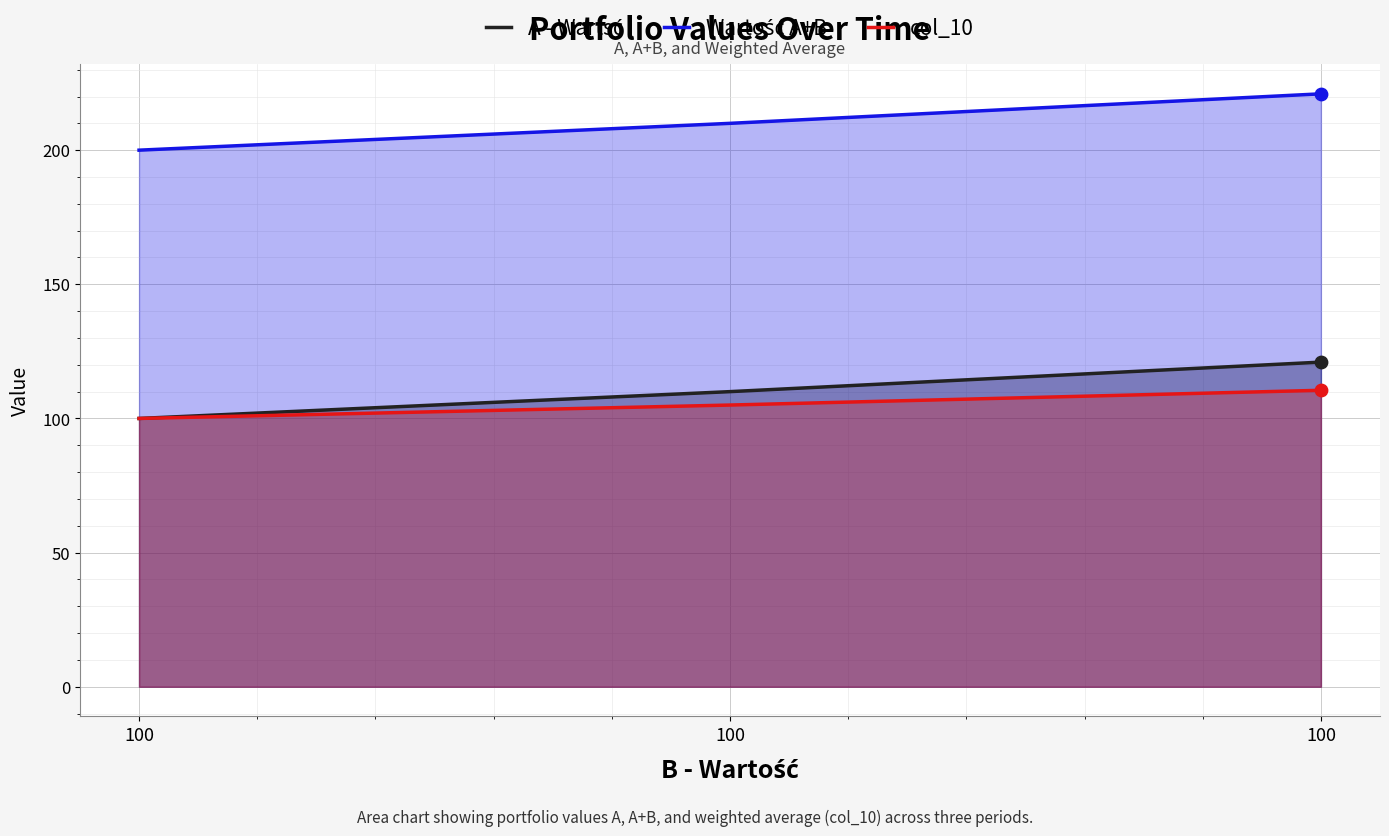

At how many categories does at least one series exceed 170?

3